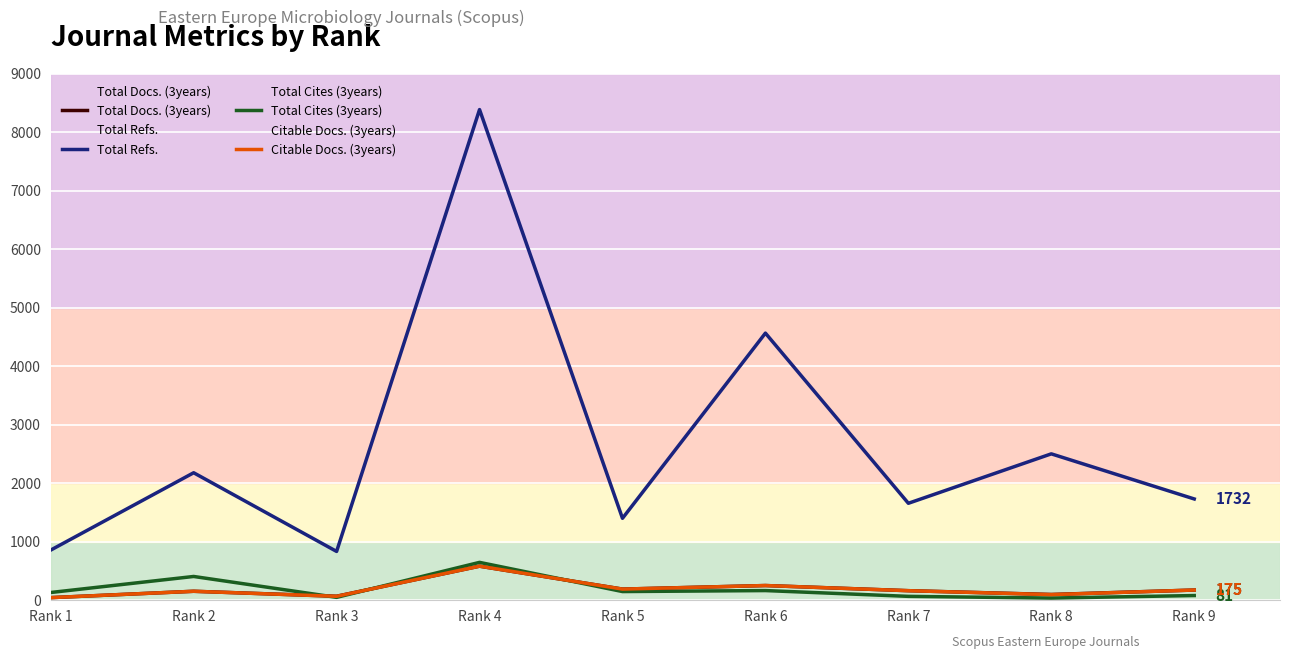

List the labels in order of Total Refs. value, largest first.

Rank 4, Rank 6, Rank 8, Rank 2, Rank 9, Rank 7, Rank 5, Rank 1, Rank 3